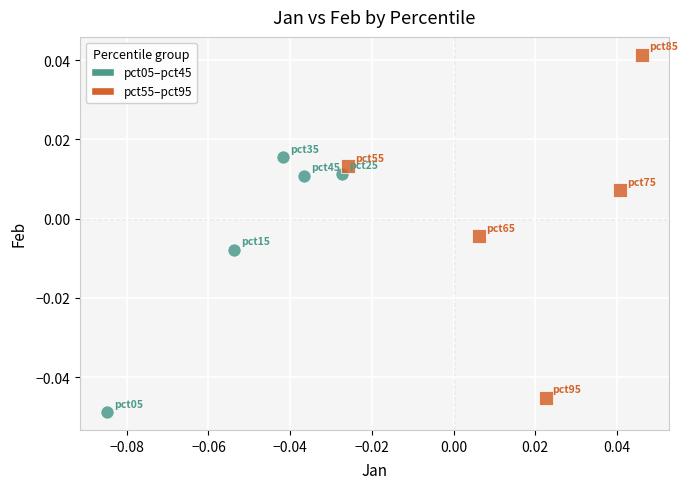

Which series reaches the minimum Y coordinate?

pct05–pct45